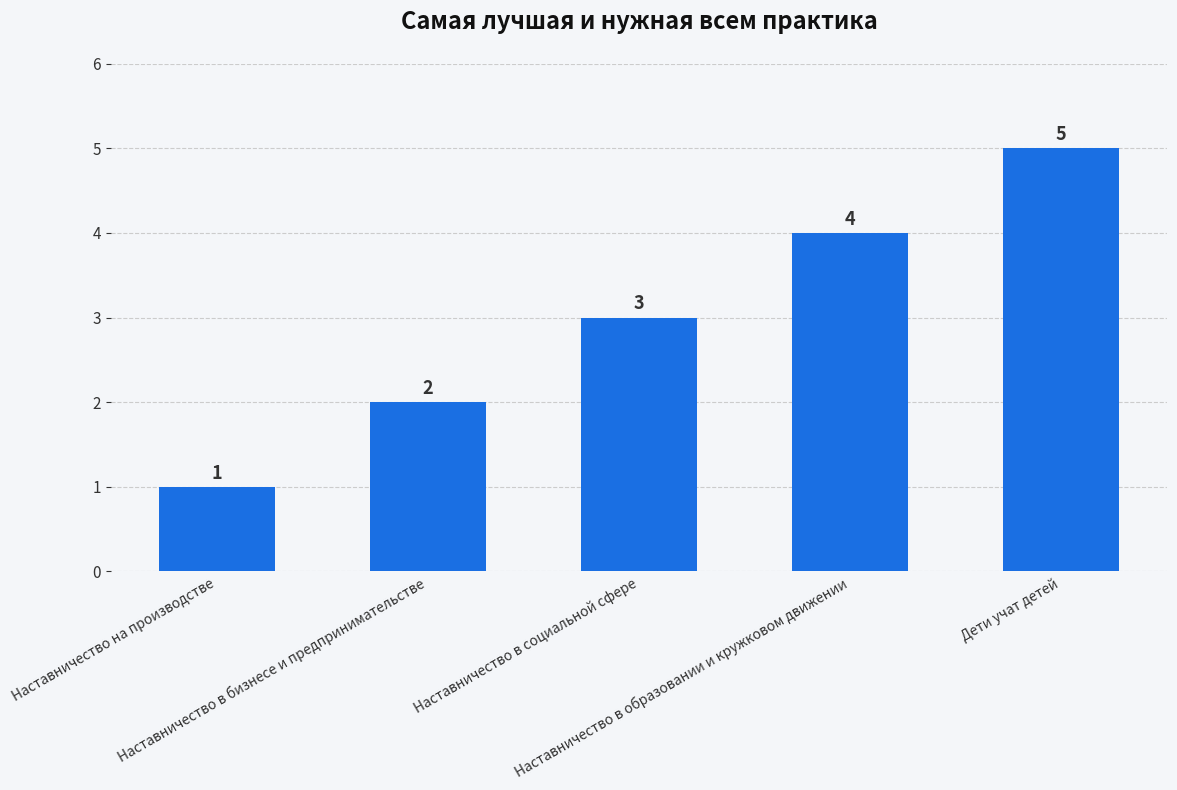

What is the difference between the maximum and minimum values?

4